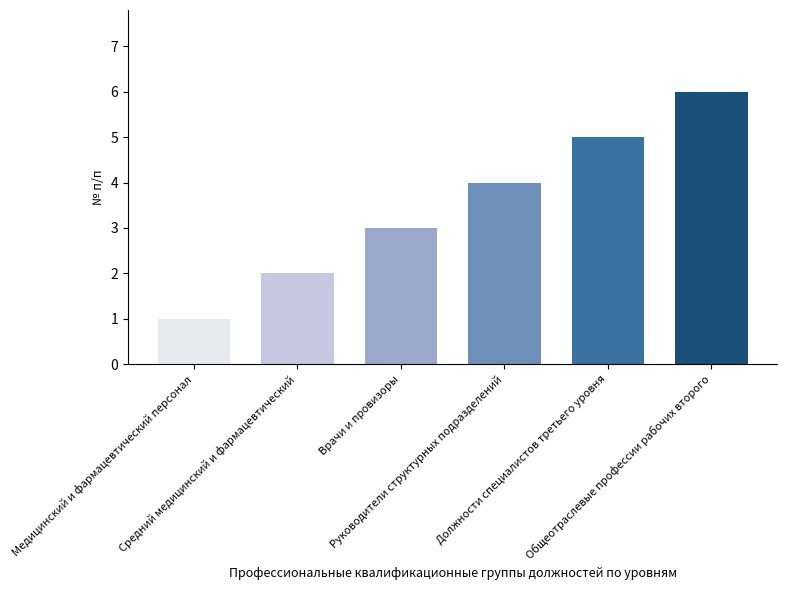

How many bars are there in total?

6